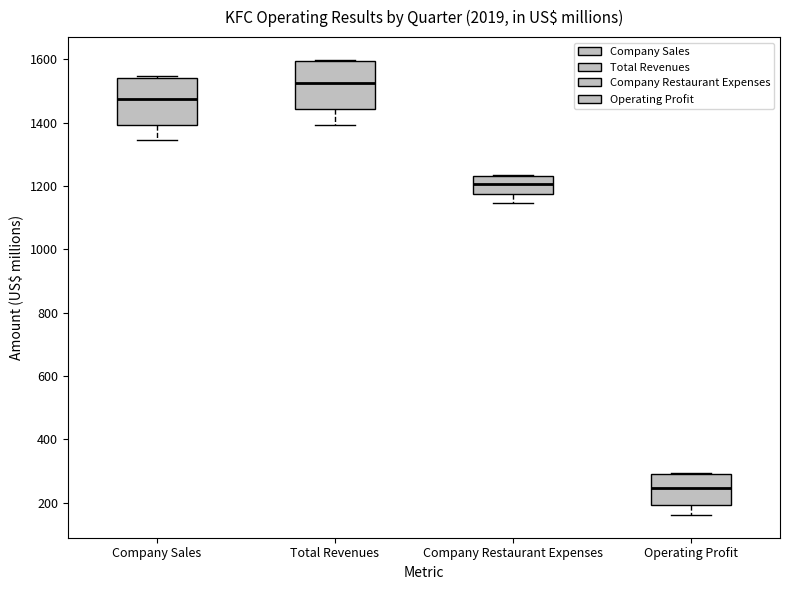

Reading left to right, transcribe this box plot: for each box, give where its median line is, the range the box spans, and where its two whiskers end, as read against the y-axis. The values are not printed on the chart, so give them approximately, as read against the axis.

Company Sales: median 1480, box 1400 to 1540, whiskers 1340 to 1540
Total Revenues: median 1520, box 1440 to 1600, whiskers 1400 to 1600
Company Restaurant Expenses: median 1200, box 1180 to 1240, whiskers 1140 to 1240
Operating Profit: median 240, box 200 to 280, whiskers 160 to 300